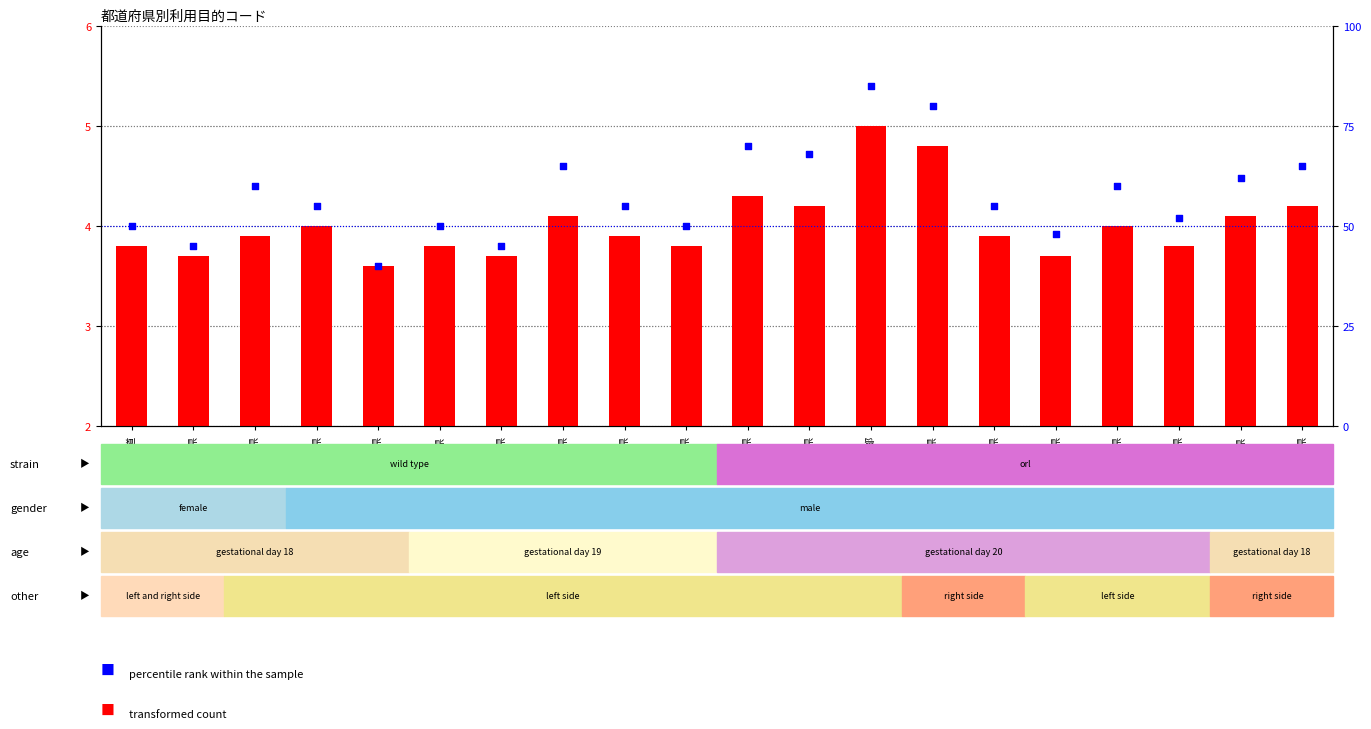

Which series has the widest spread of Y values?

percentile rank within the sample